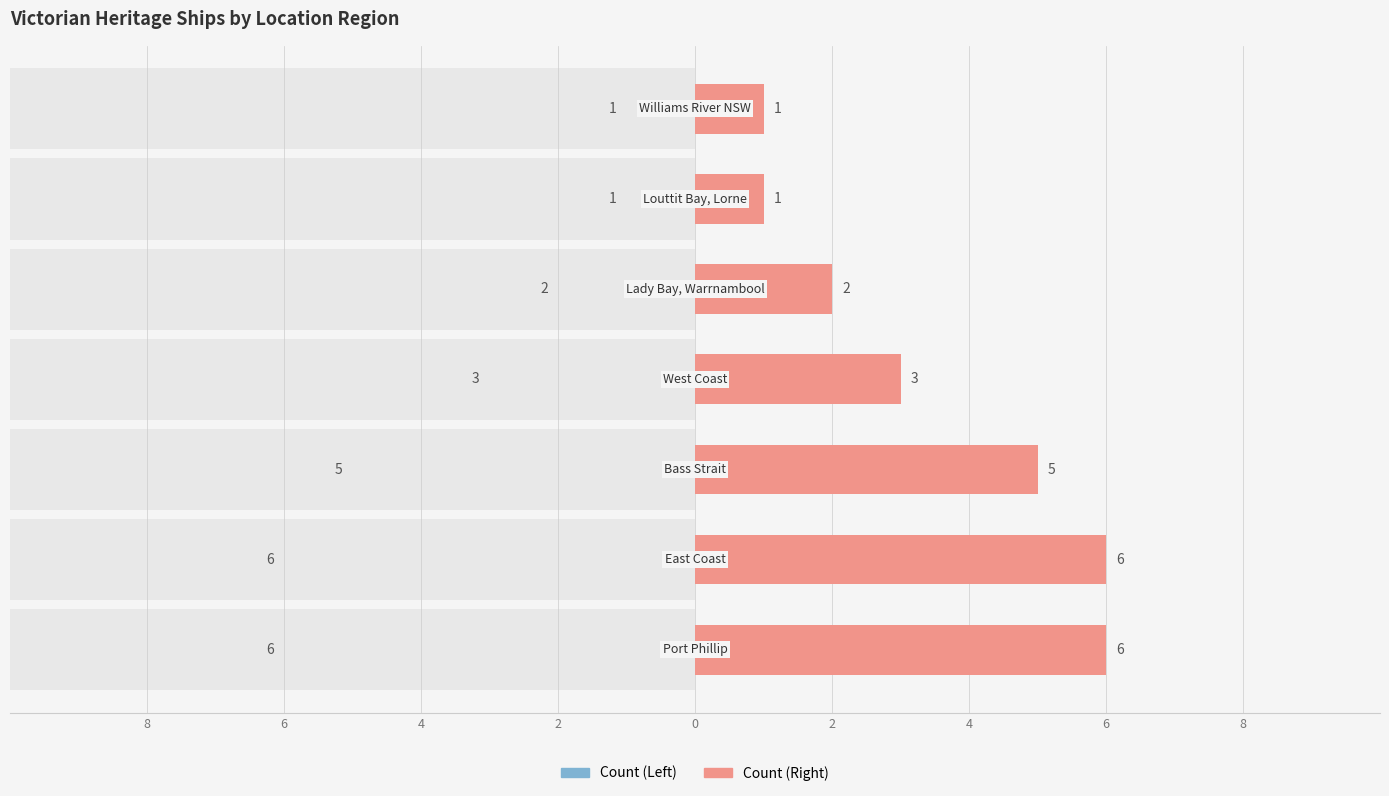

True or false: Count (Left) has a value of 3 at 2.

True